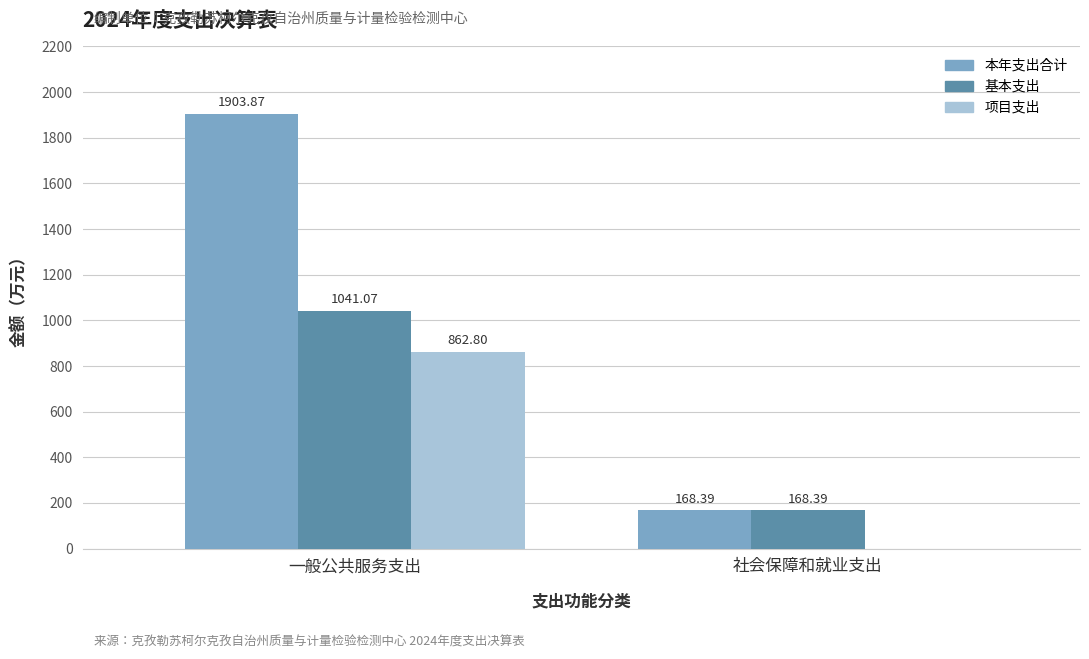

At which label does 项目支出 reach its peak?

一般公共服务支出